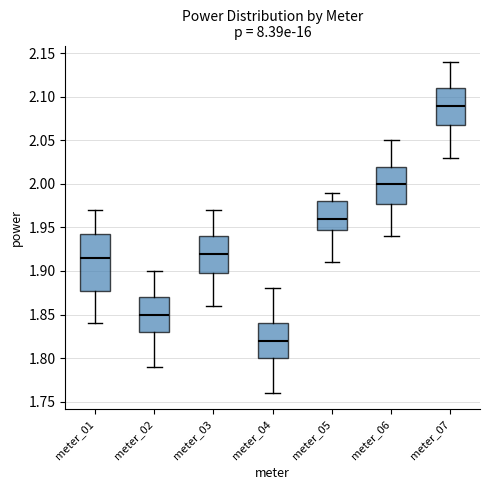

Which box is the tallest, from its lower edge to its upper edge?

meter_01